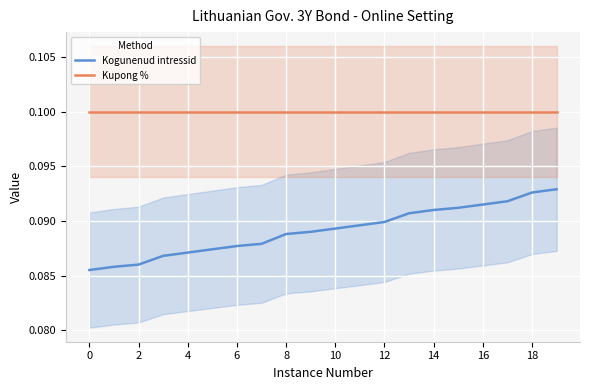

Reading right to left, transcribe all the data shown in this chart.

Kogunenud intressid: 0.1	0.1	0.1	0.1	0.1	0.1	0.1	0.1	0.1	0.1	0.1	0.1	0.1	0.1	0.1	0.1	0.1	0.1	0.1	0.1
Kupong %: 0.1	0.1	0.1	0.1	0.1	0.1	0.1	0.1	0.1	0.1	0.1	0.1	0.1	0.1	0.1	0.1	0.1	0.1	0.1	0.1